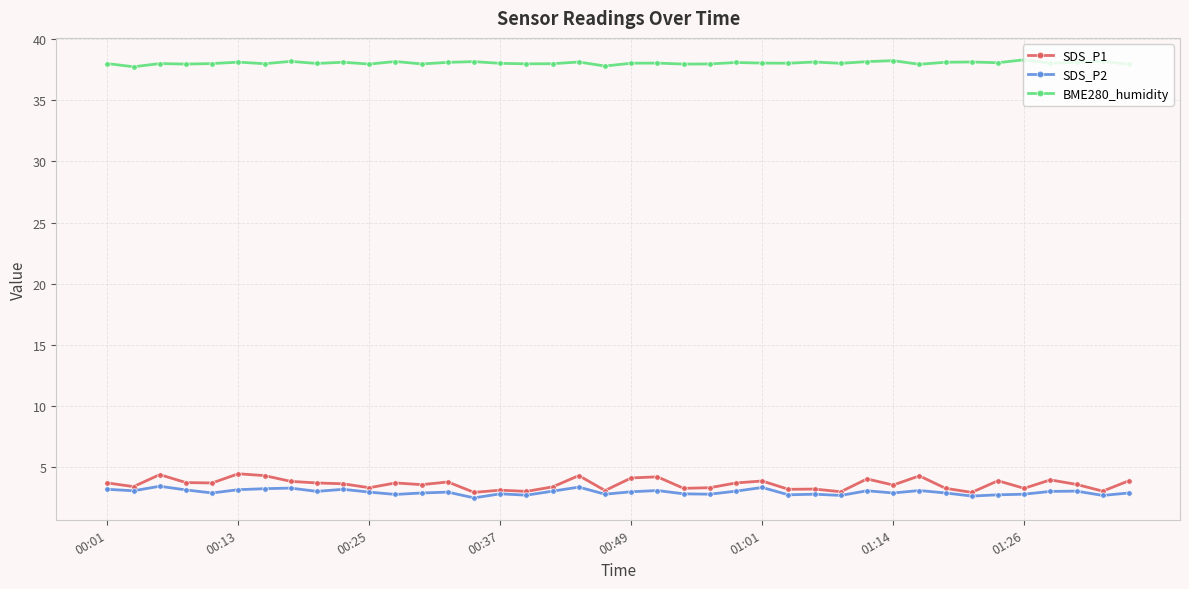

True or false: BME280_humidity and SDS_P2 intersect in this chart.

False